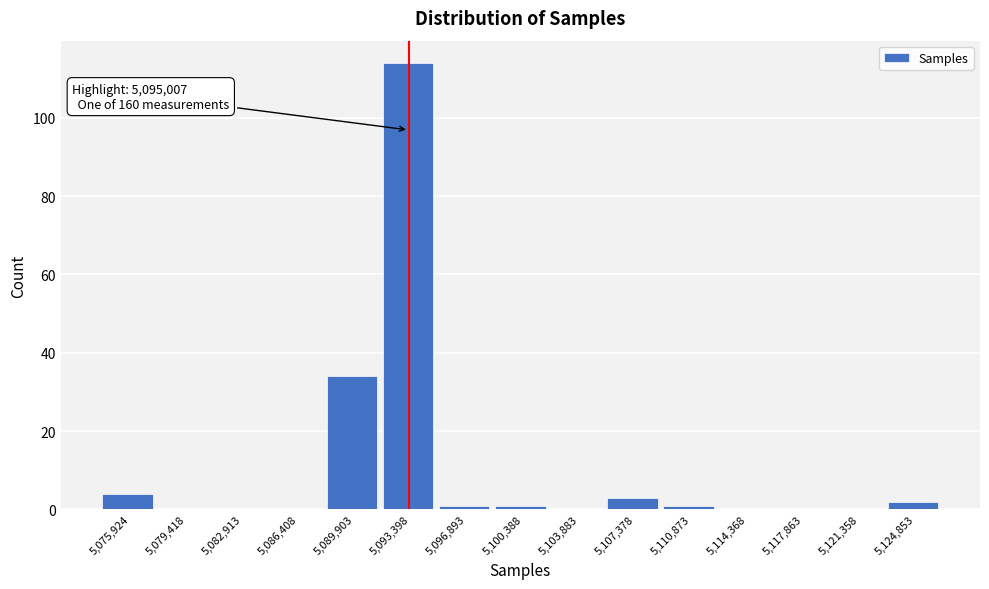

Reading left to right, transcribe all the data shown in this chart.

5,075,924=4	5,079,418=0	5,082,913=0	5,086,408=0	5,089,903=34	5,093,398=114	5,096,893=1	5,100,388=1	5,103,883=0	5,107,378=3	5,110,873=1	5,114,368=0	5,117,863=0	5,121,358=0	5,124,853=2